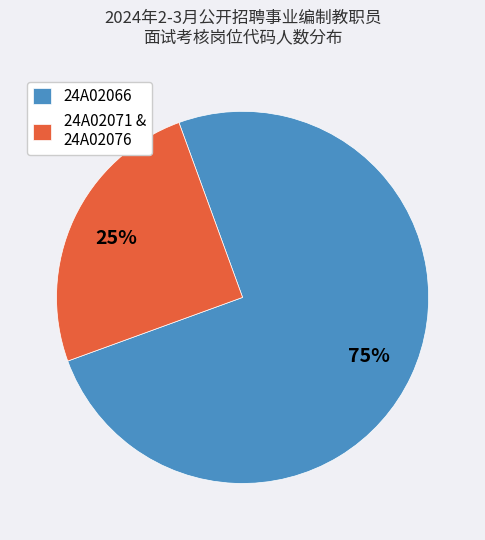

True or false: 24A02071 & 24A02076 accounts for 25% of the total.

True